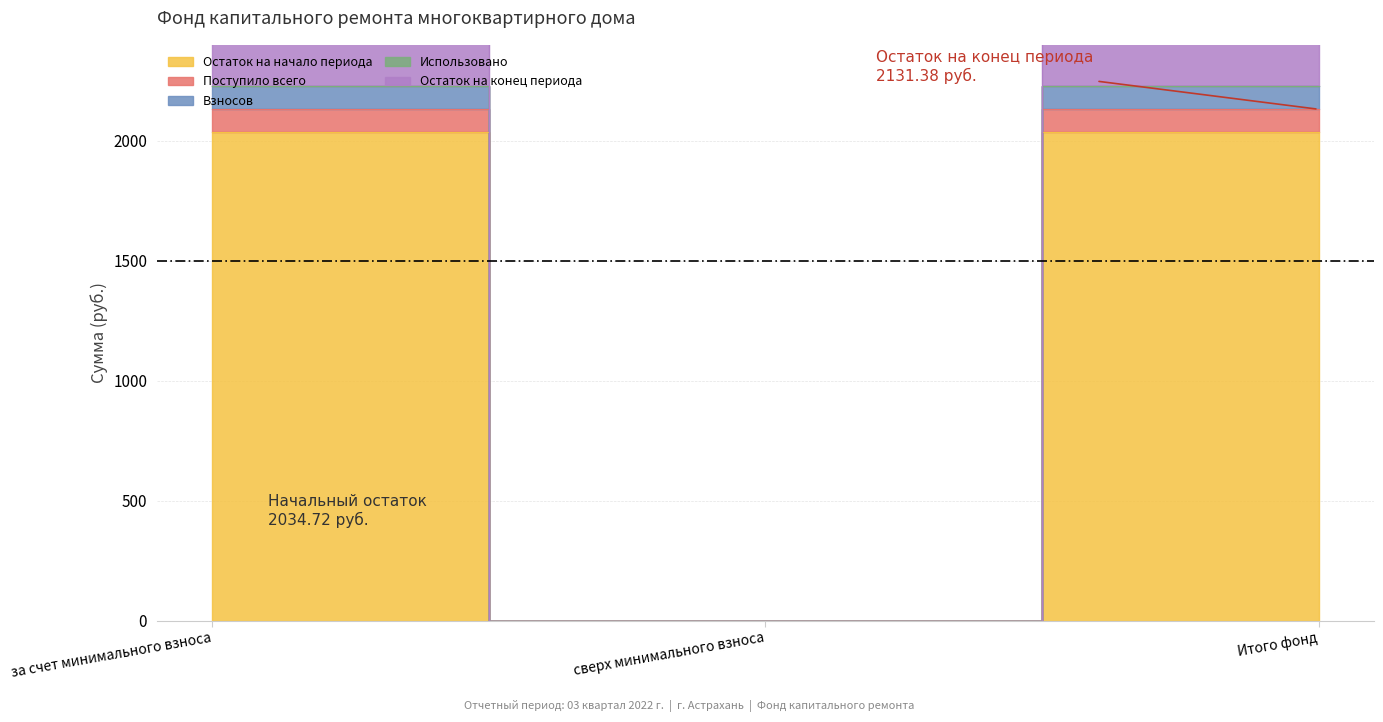

At which category is the sum across all series the highest?

за счет минимального взноса